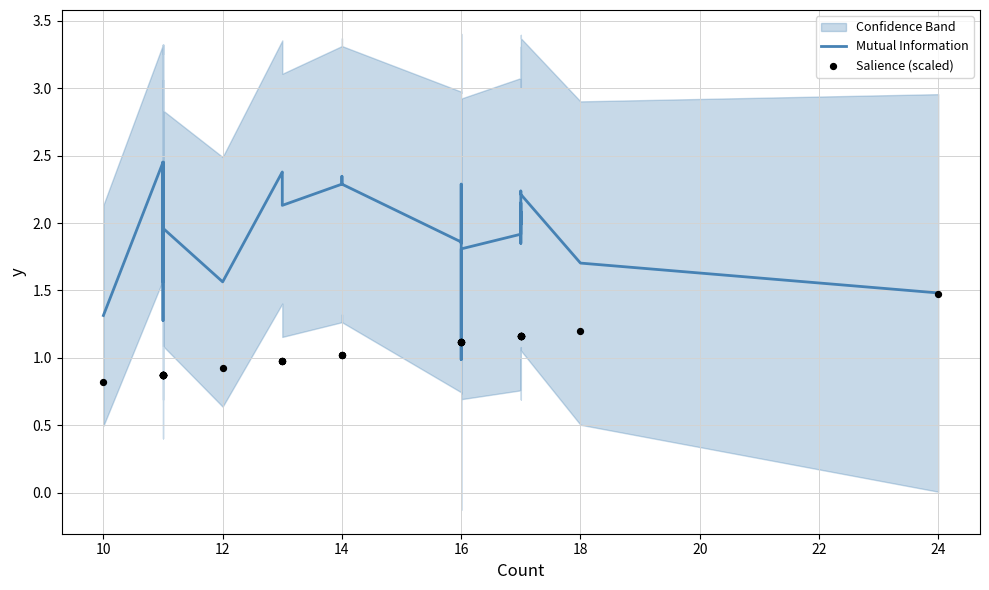

Which series reaches the maximum Y coordinate?

Mutual Information